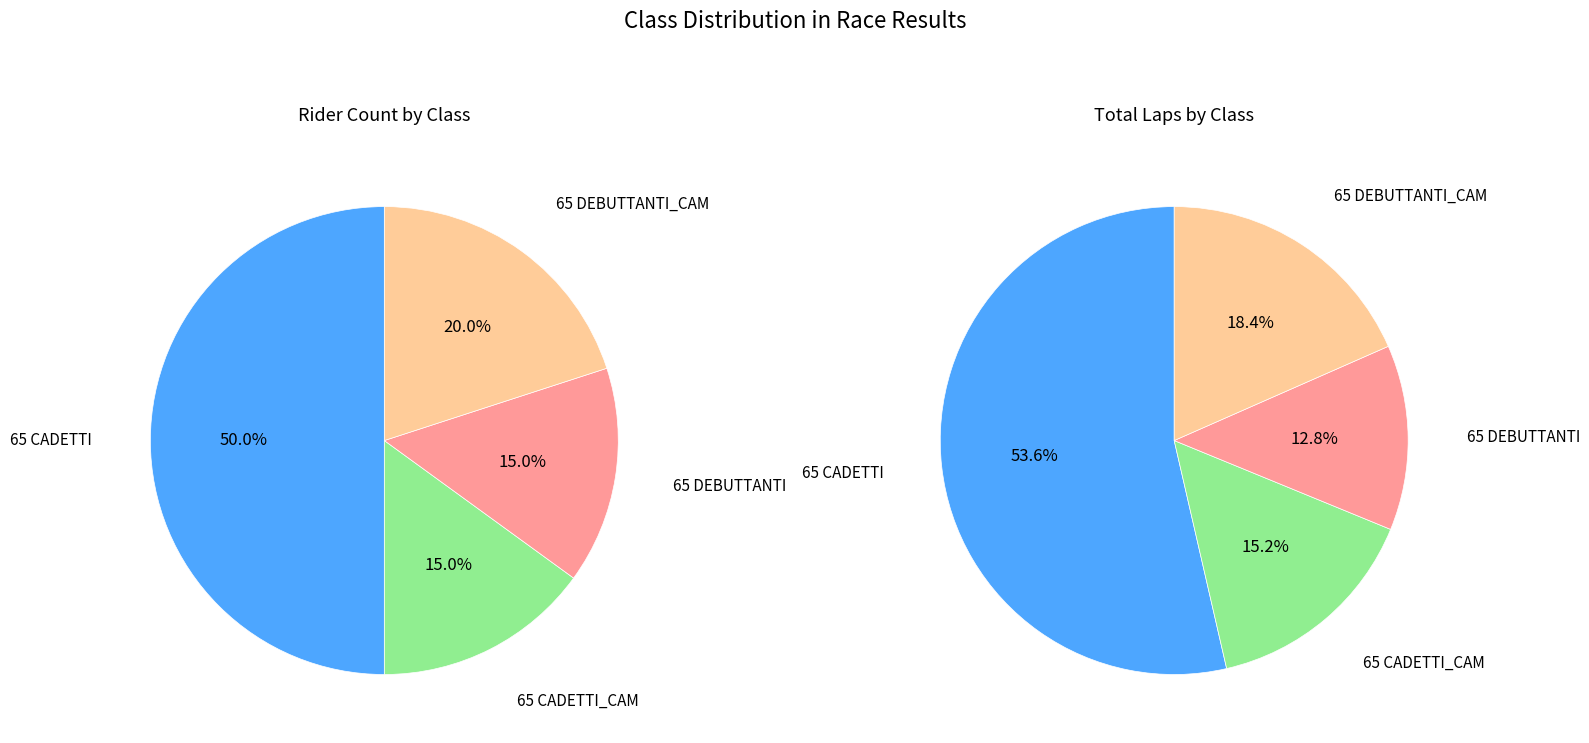

What is the largest slice in the pie chart?

65 CADETTI